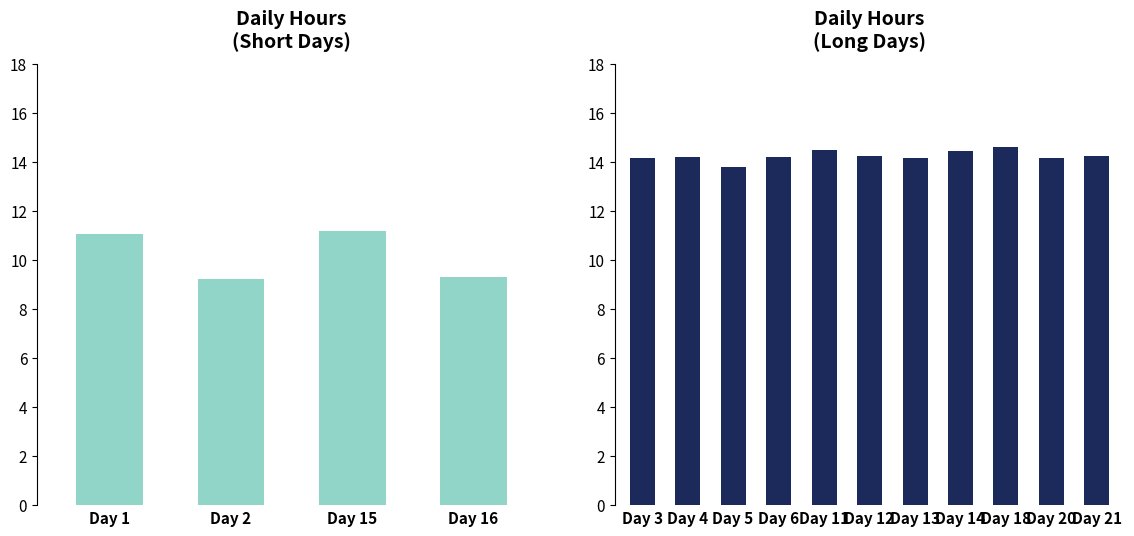

True or false: the data shows 22.0 at Day 21.

False